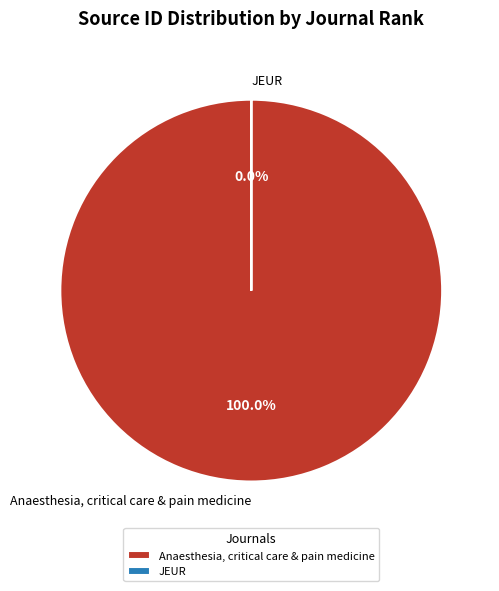

True or false: Anaesthesia, critical care & pain medicine accounts for 100% of the total.

True